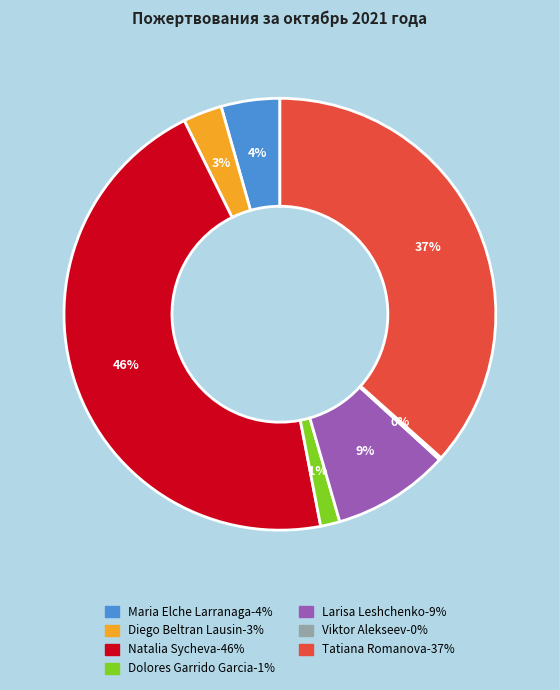

To the nearest percent, what is the difference between the largest and smallest slice percentages?

46%